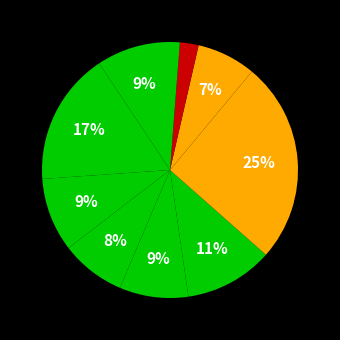

How many slices are in this pie chart?

10